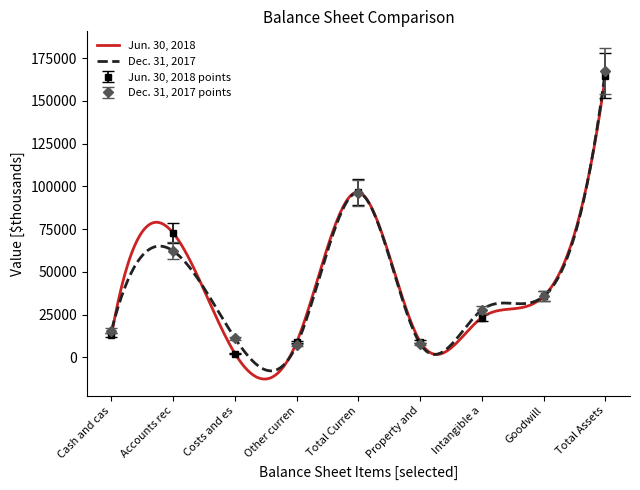

True or false: Dec. 31, 2017 points has more than 1 points higher than both neighbors.

True